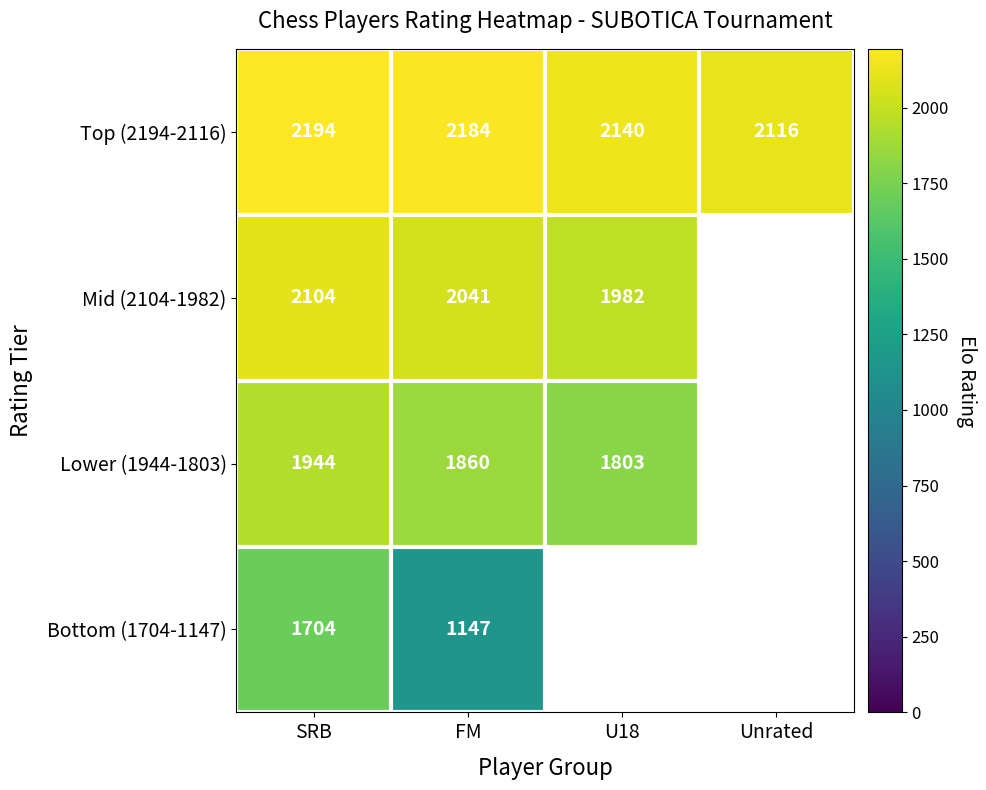

Rank the series at FM from lowest to highest value.

Bottom (1704-1147), Lower (1944-1803), Mid (2104-1982), Top (2194-2116)